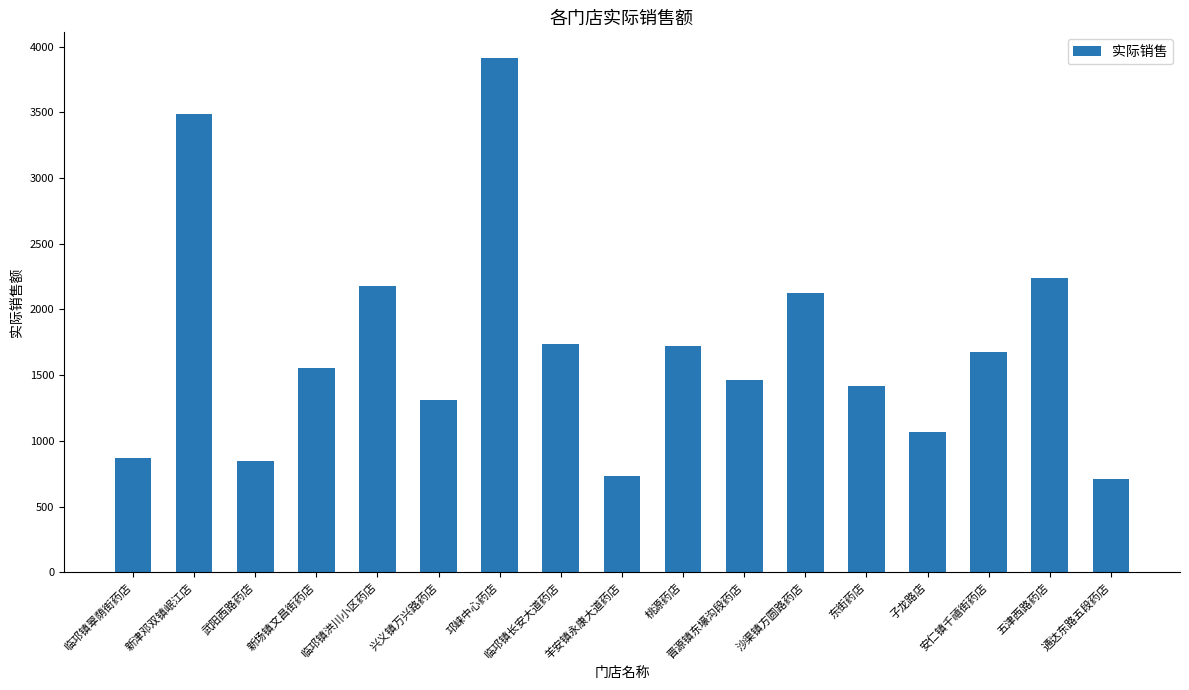

What is the difference between the values at 五津西路药店 and 武阳西路药店?

1393.9